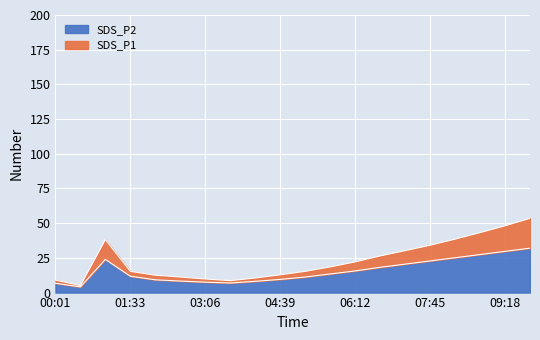

List the labels in order of SDS_P1 value, largest first.

09:49, 09:18, 08:47, 08:16, 01:02, 07:45, 07:14, 06:43, 06:12, 05:41, 01:33, 05:10, 04:39, 02:04, 02:35, 04:08, 03:06, 00:01, 03:37, 00:32